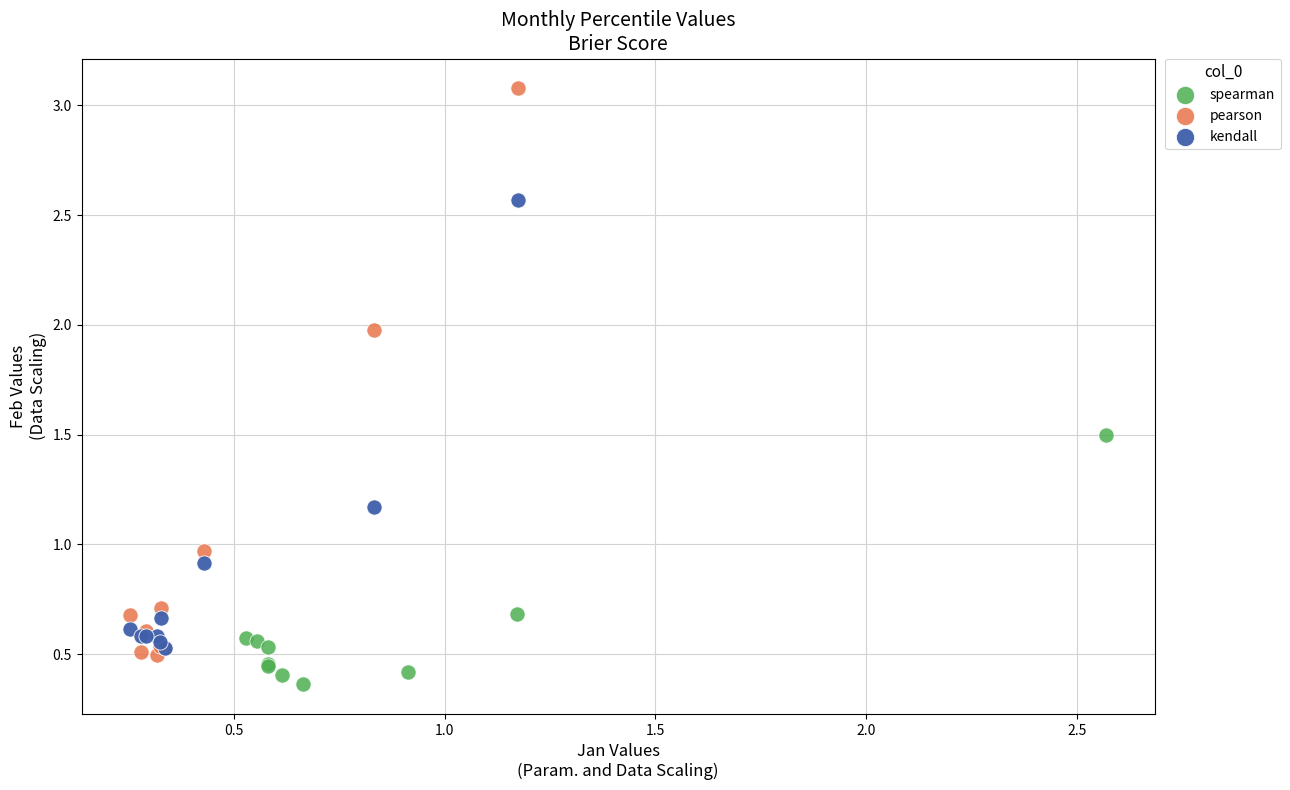

Which series has the widest spread of Y values?

pearson